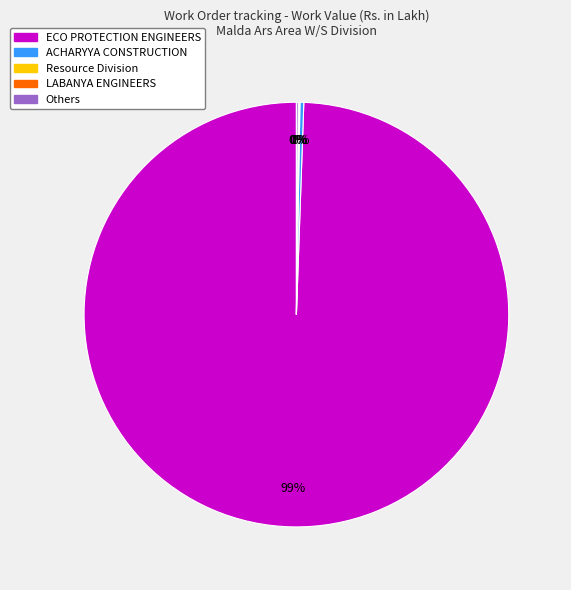

To the nearest percent, what is the average slice percentage?

20%